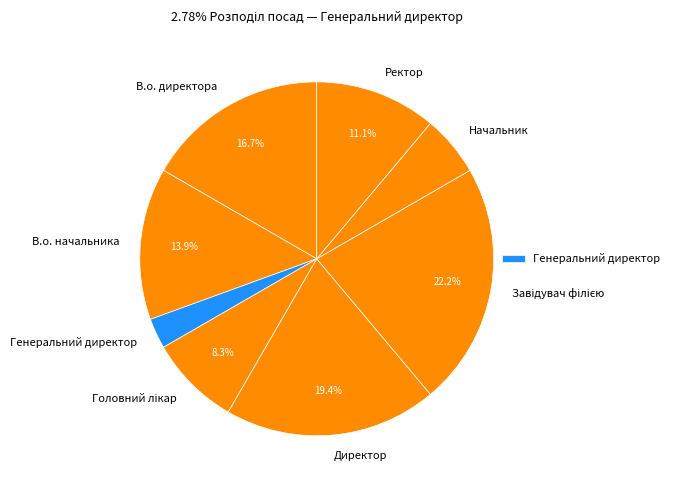

True or false: Генеральний директор accounts for 10% of the total.

False